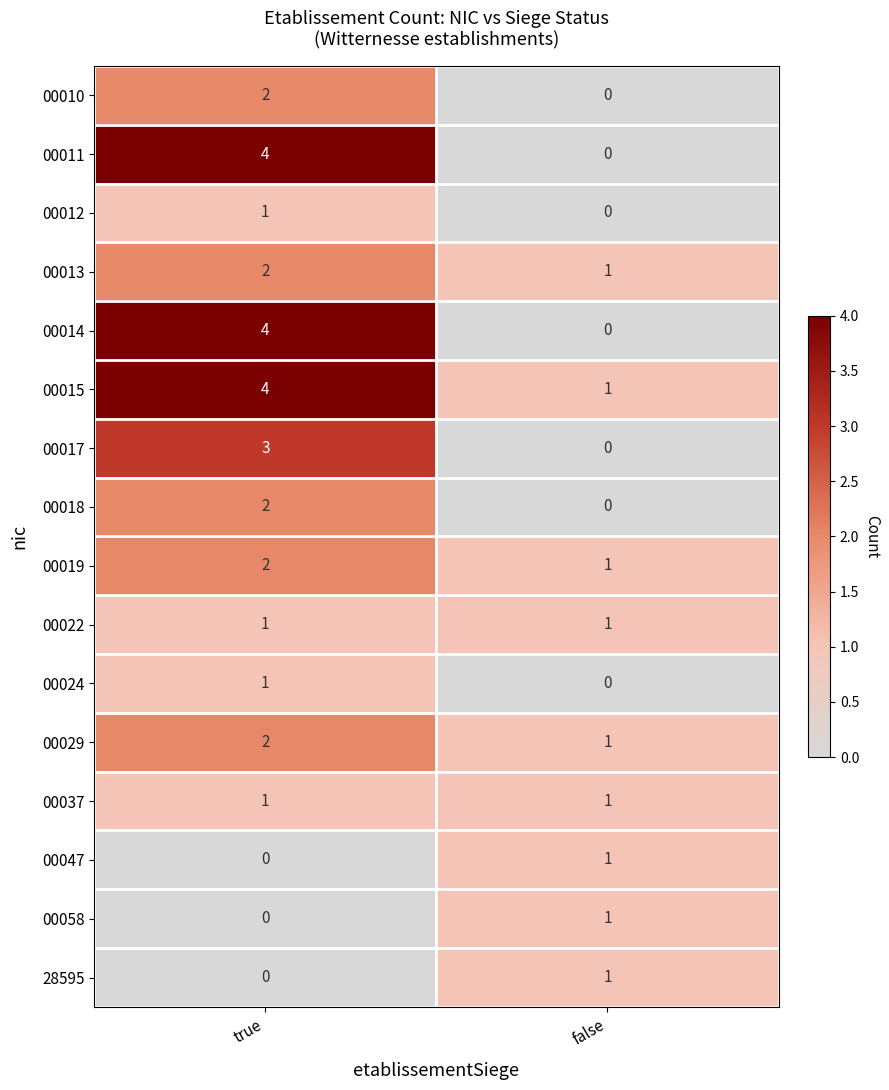

True or false: 00019 has a value of 1 at false.

True